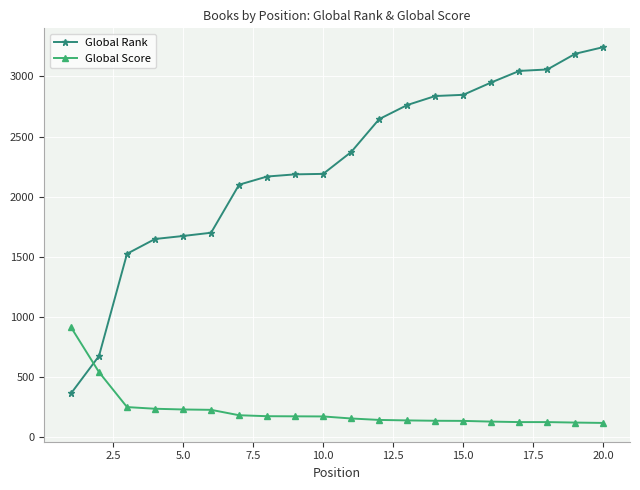

What is the maximum value for Global Score?

913